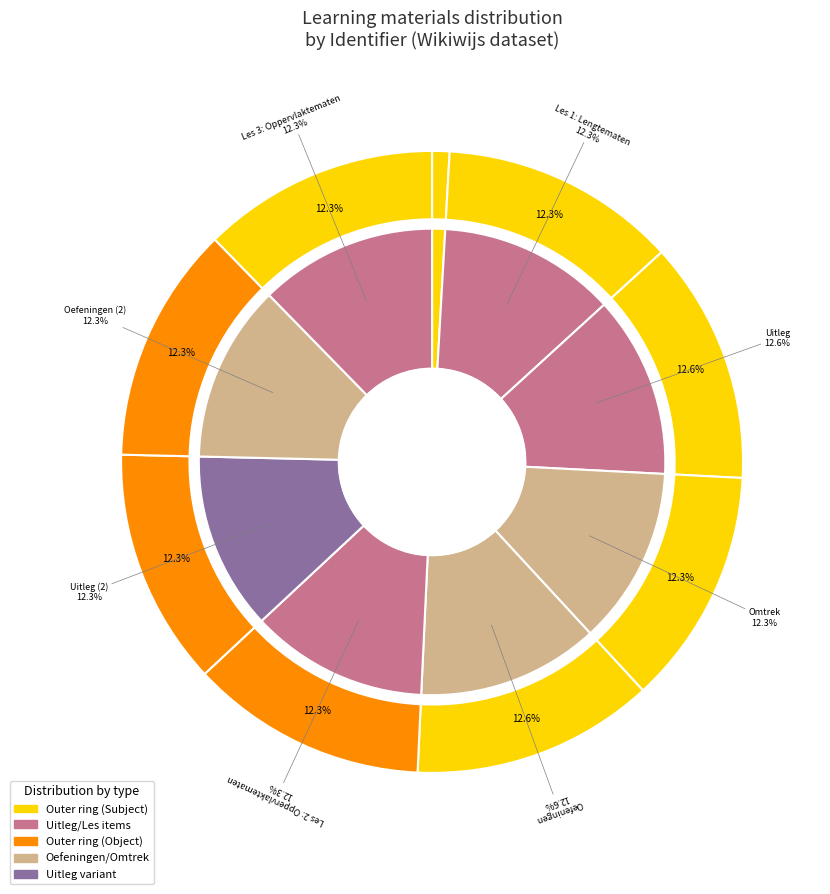

How many segments does this pie chart have?

9